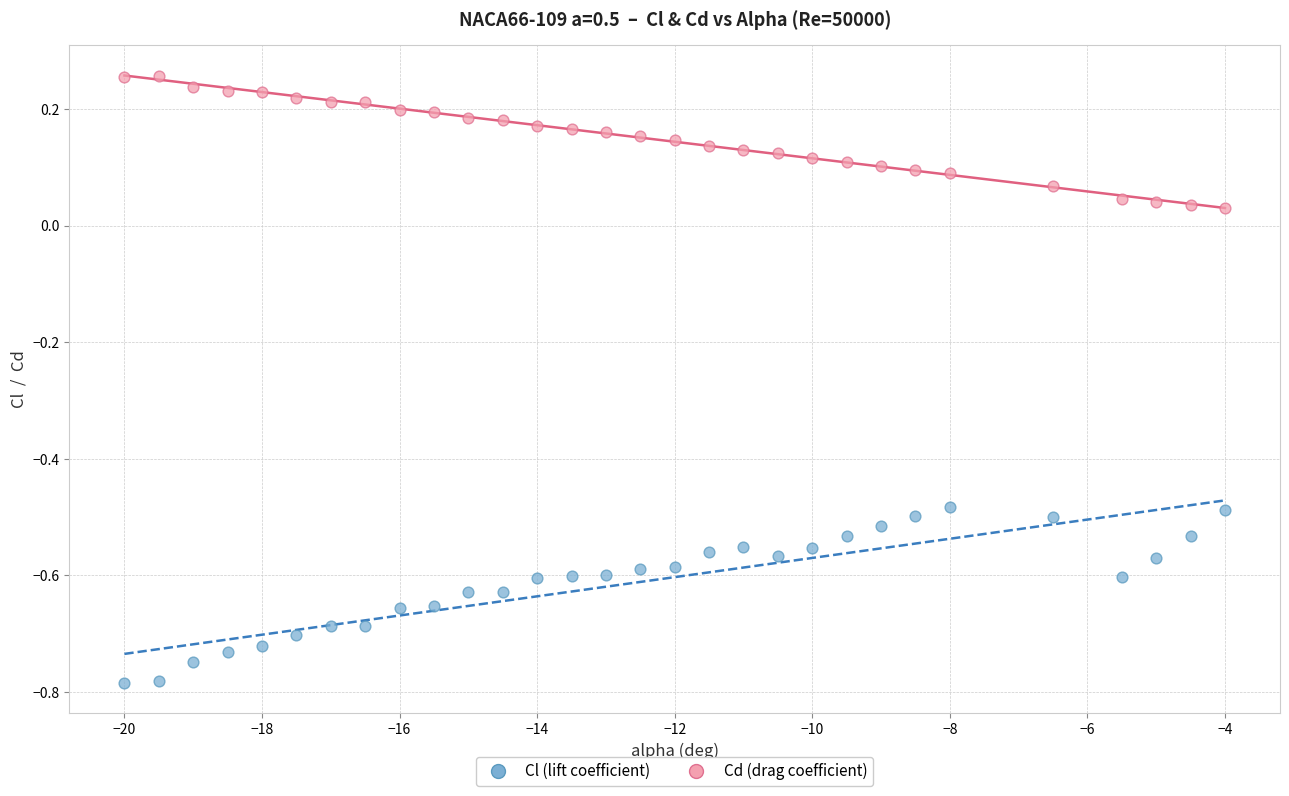

Which series contains the highest Y value?

Cd (drag coefficient)